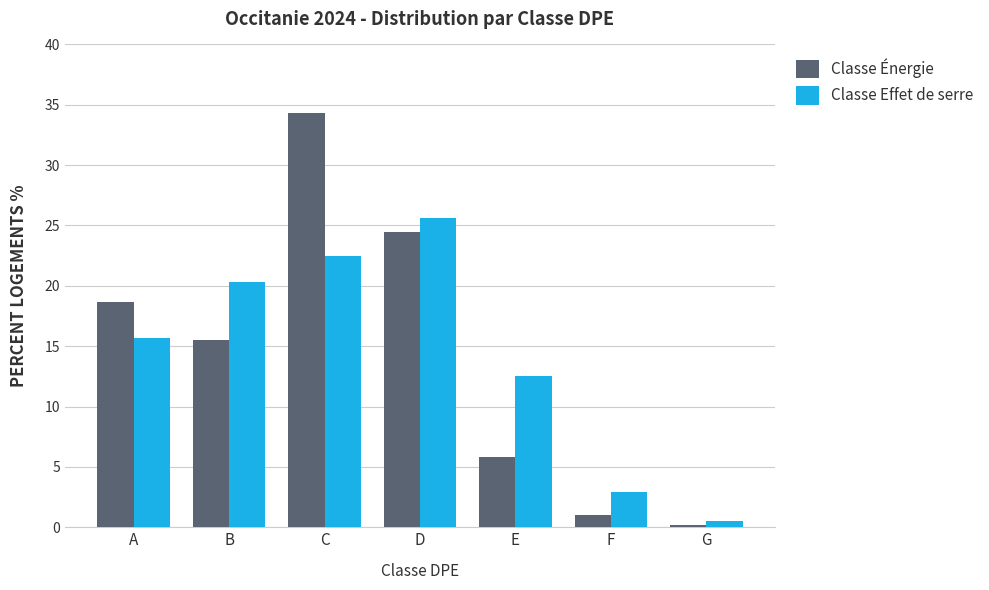

How many values in the Classe Effet de serre series are below 15?

3